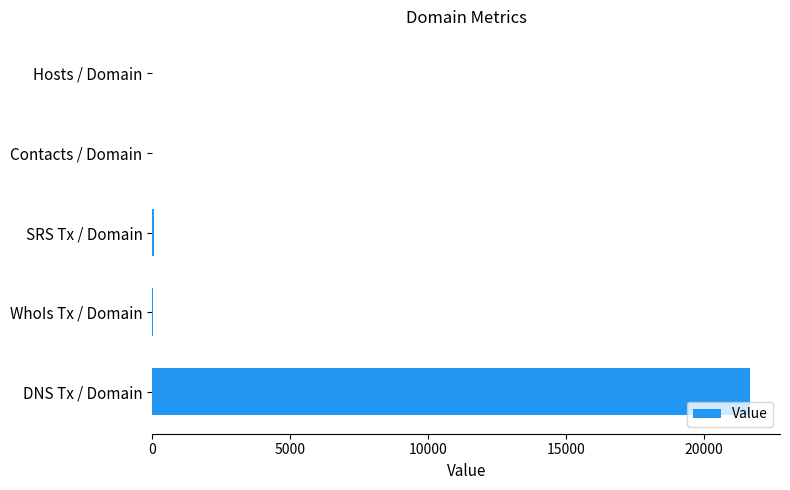

Where is the data nearest to the value 10832?

SRS Tx / Domain